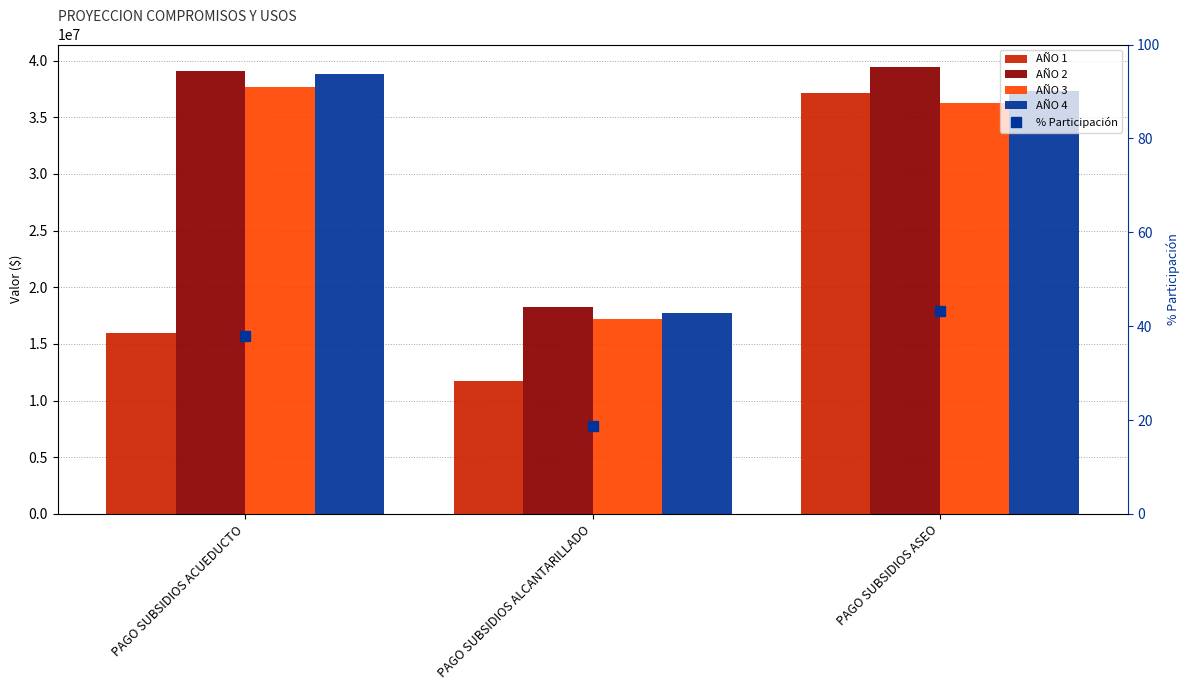

What is the label of the 1st bar from the left?

PAGO SUBSIDIOS ACUEDUCTO